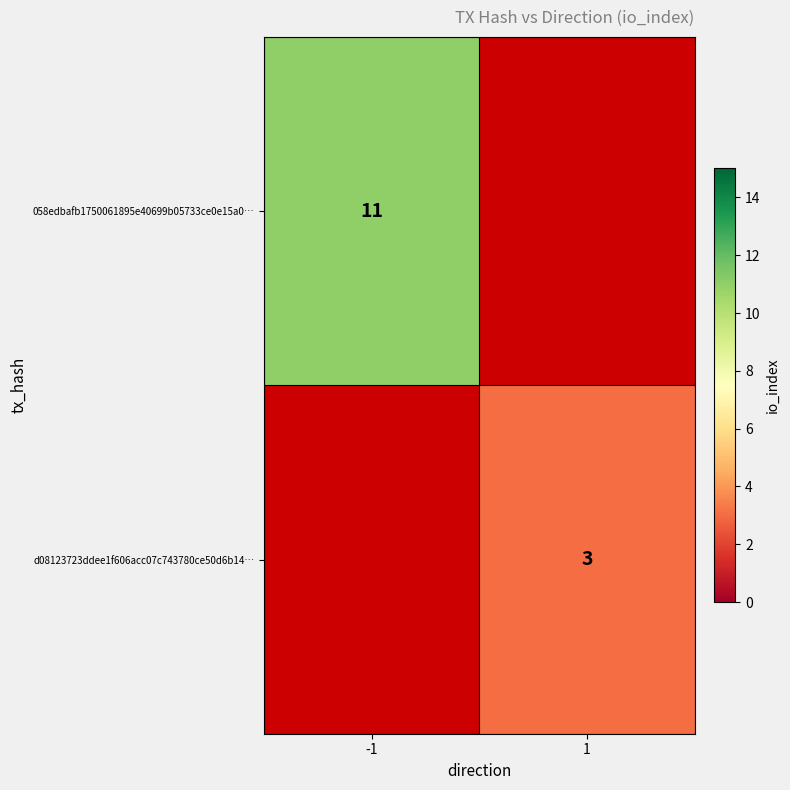

True or false: 058edbafb1750061895e40699b05733ce0e15a0… has a value of 4 at -1.

False